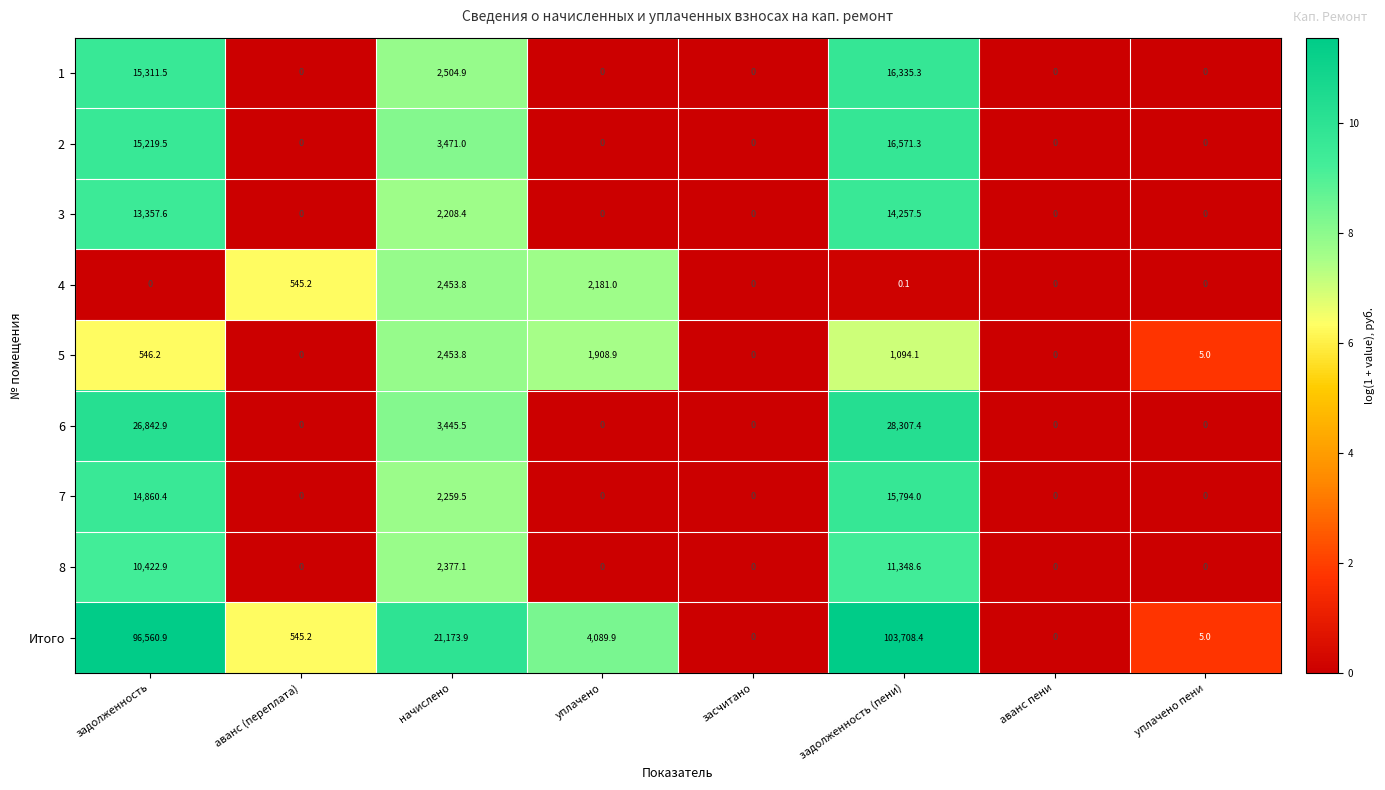

Which series has the largest range (max minus min)?

Итого